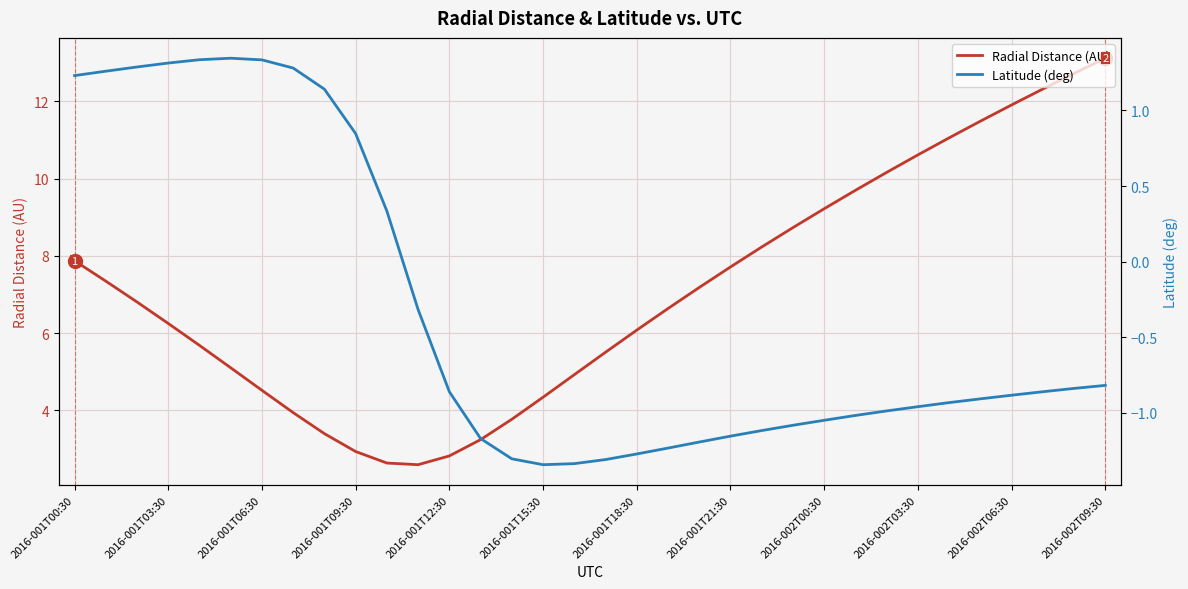

Is it true that Radial Distance (AU) equals 13.9 at 2016-001T21:30?

False